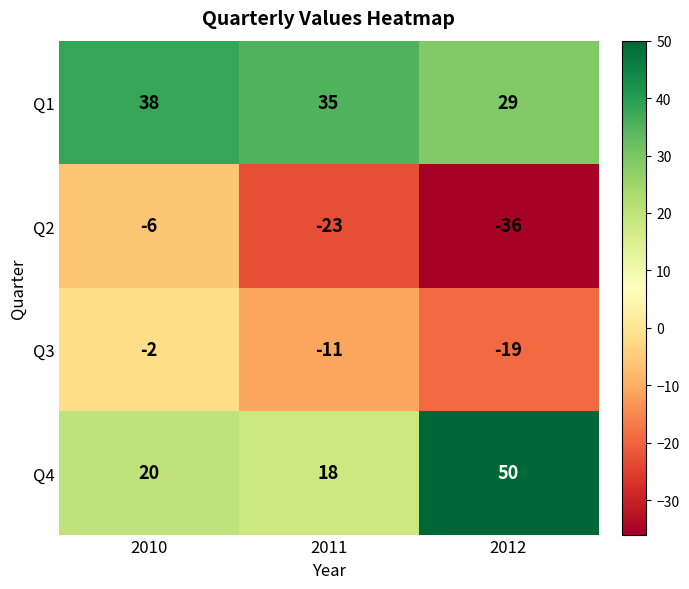

True or false: Q1 has a value of 35 at 2011.

True